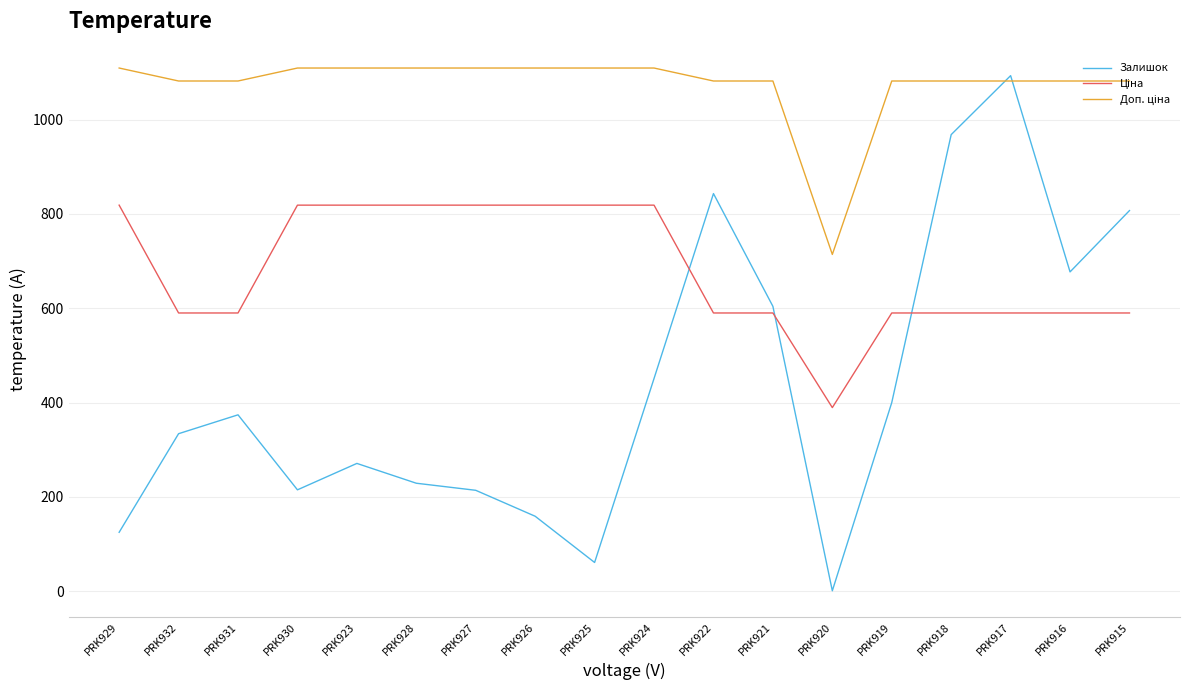

Which label corresponds to the smallest value in the chart?

PRK920